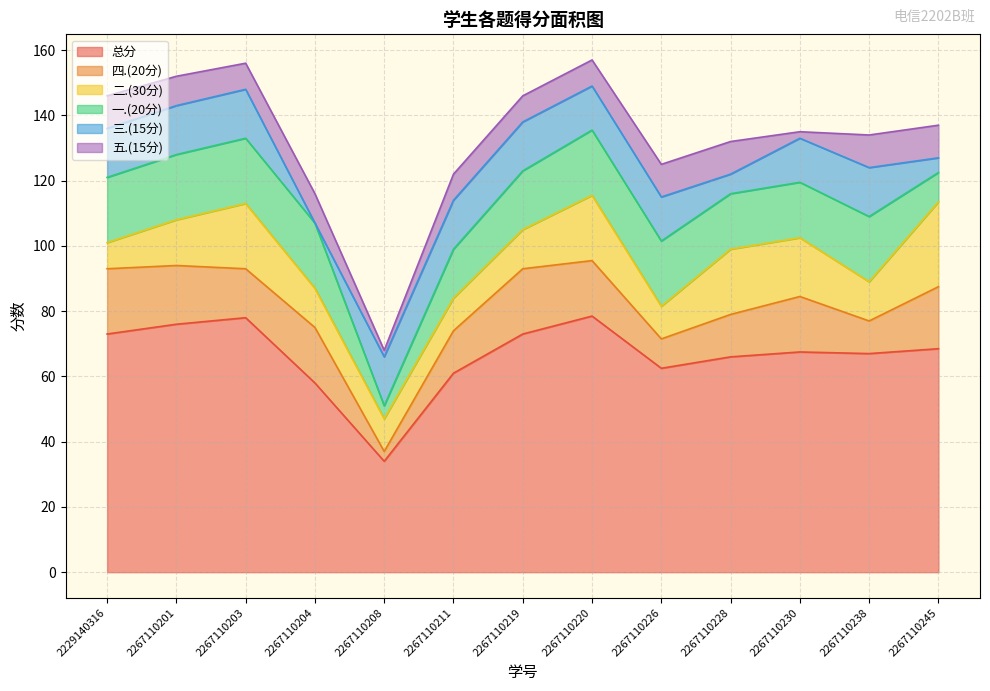

What is the total value across all series at 2267110238?

134.0